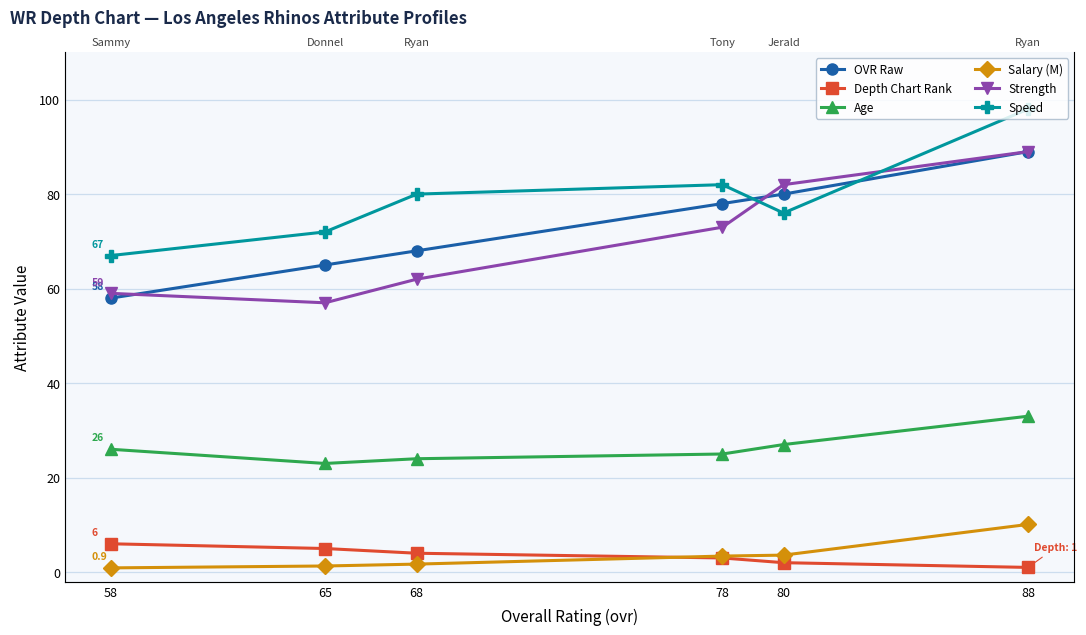

What is the difference between the maximum and minimum values in the Age series?

10.0